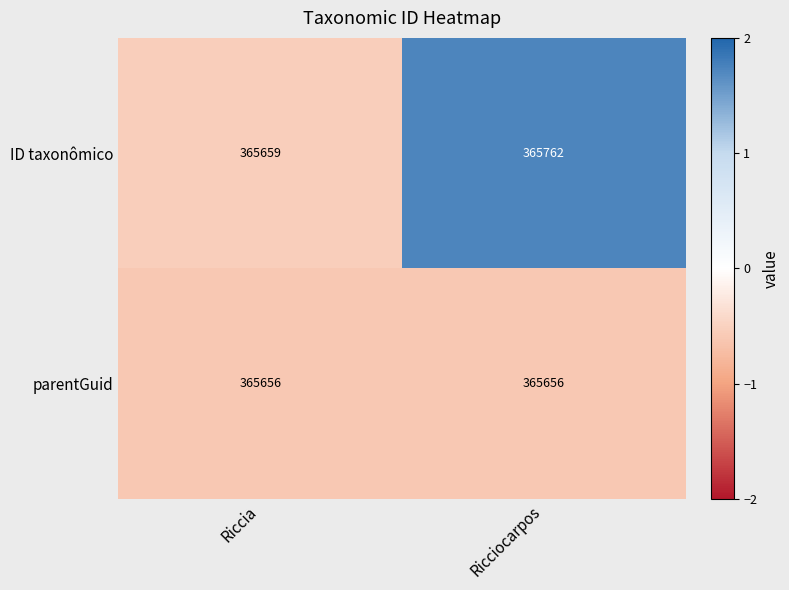

What is the greatest value displayed?

365762